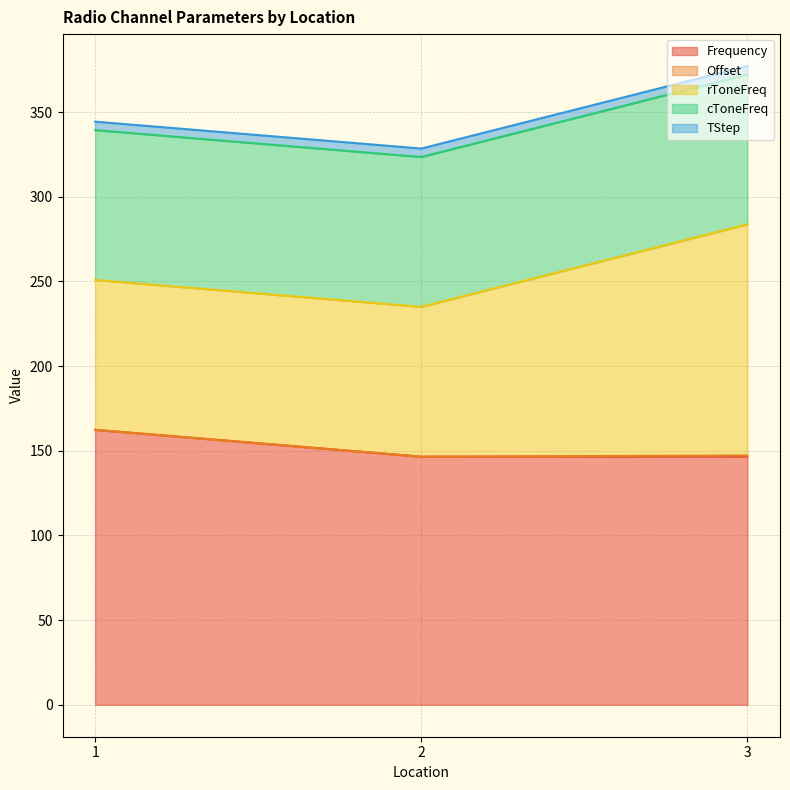

Does the chart display data point markers on the line(s)?

No